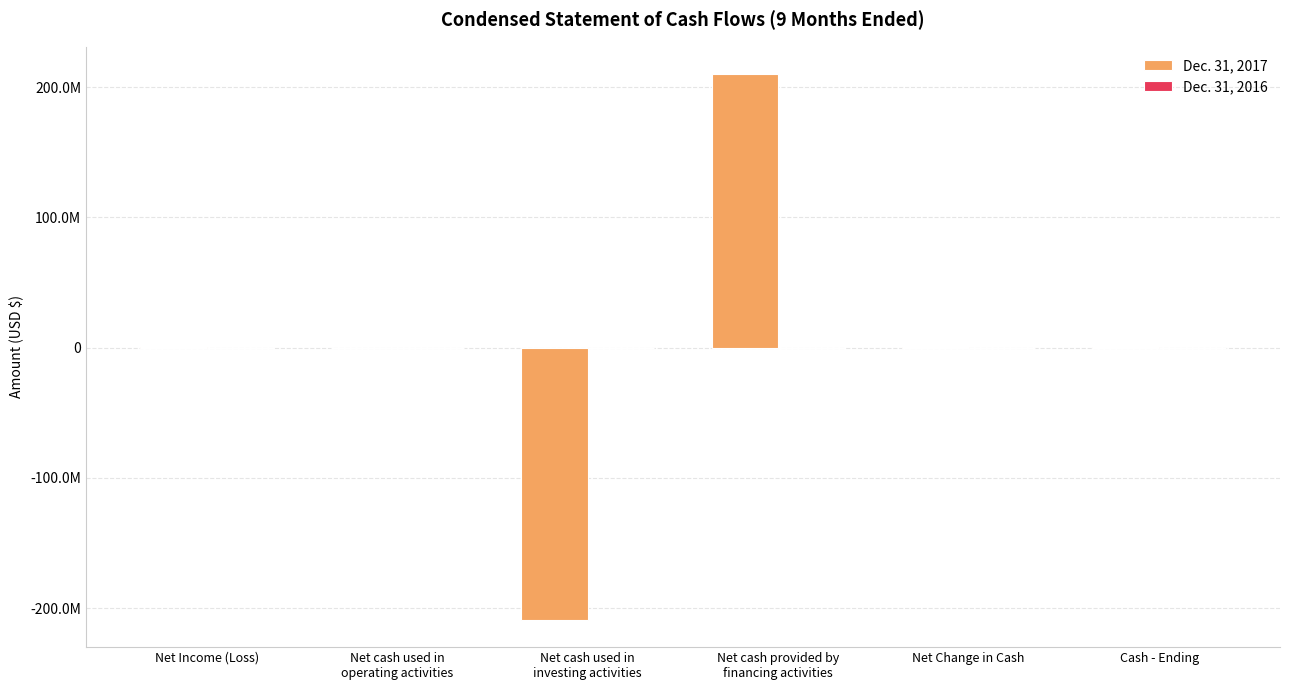

Which series has the widest spread of values?

Dec. 31, 2017